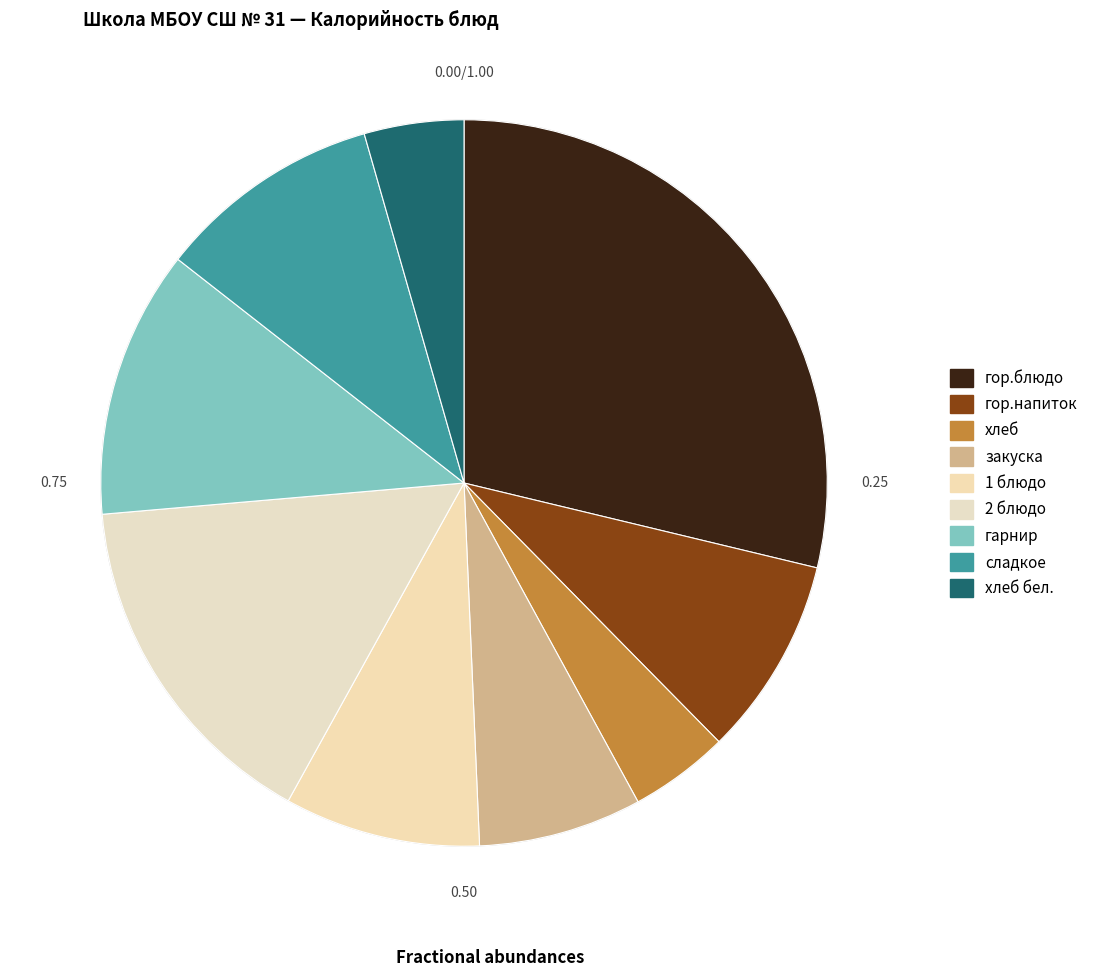

What percentage do сладкое and хлеб бел. together represent?

14.4%